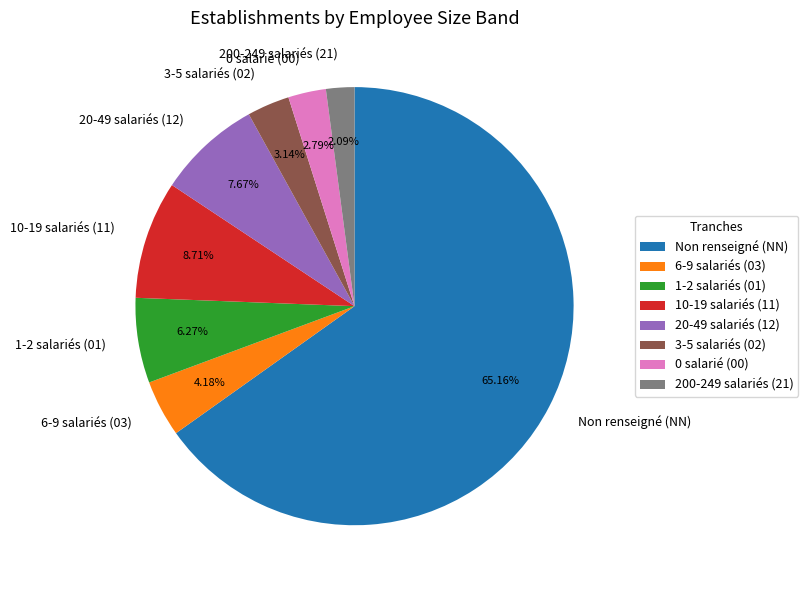

Which slice is the smallest?

200-249 salariés (21)